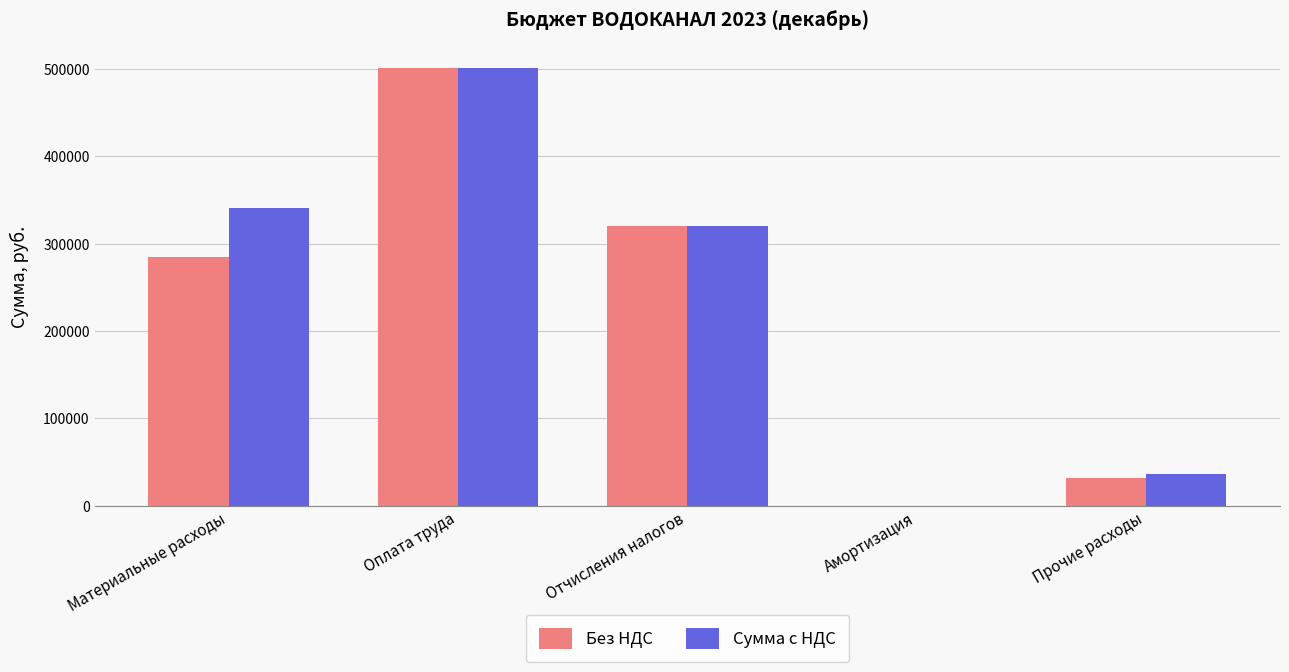

Read the Без НДС value at Оплата труда.

501120.0